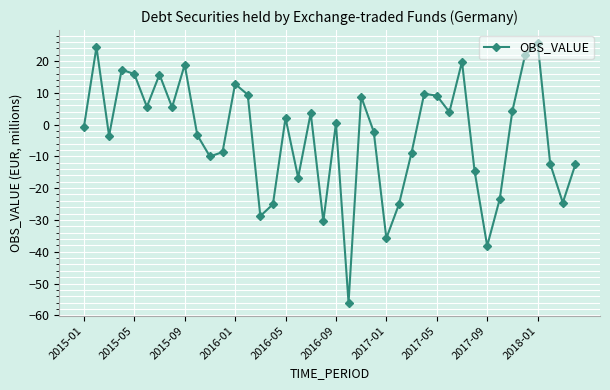

What is the average value?

-3.7